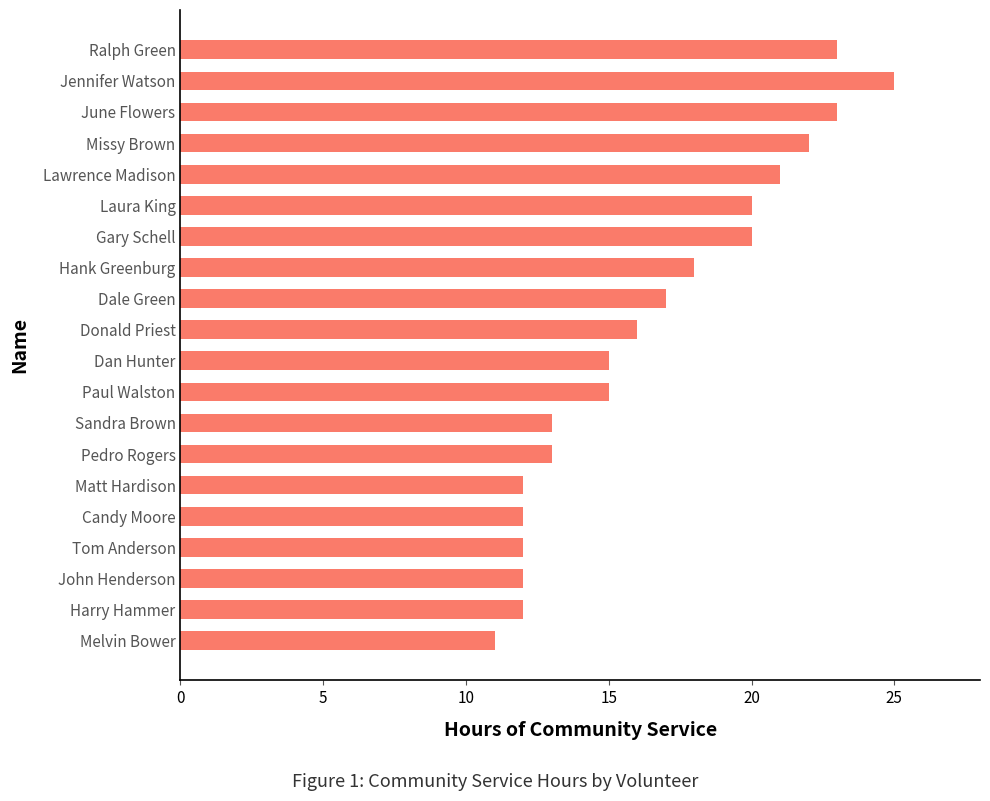

Reading bottom to top, extract all data points from this chart.

11	12	12	12	12	12	13	13	15	15	16	17	18	20	20	21	22	23	25	23